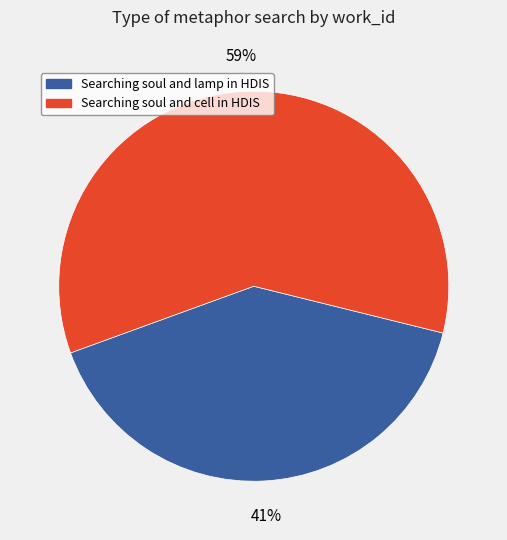

To the nearest percent, what portion does Searching soul and cell in HDIS represent?

59%